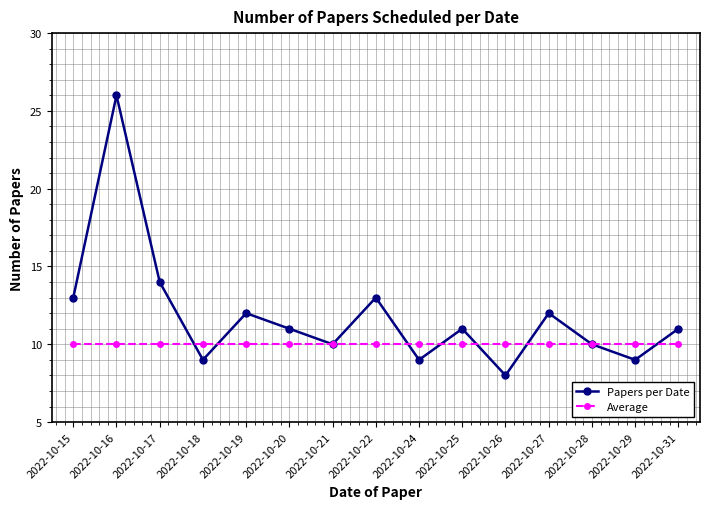

Which series ends up on top after the final intersection of Average and Papers per Date?

Papers per Date